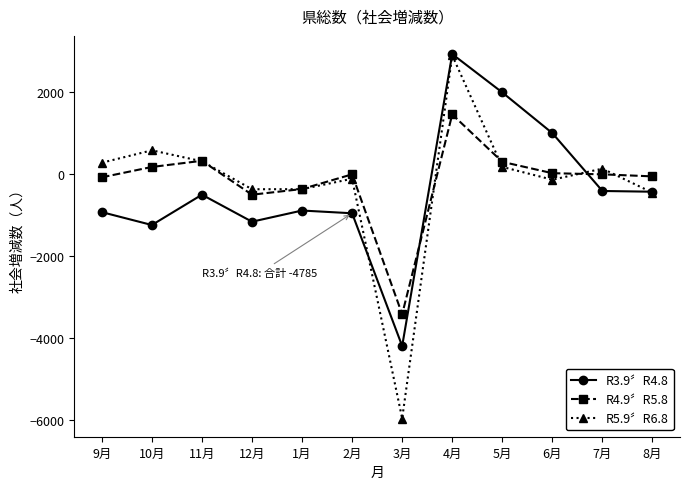

What is the greatest value displayed?

2935